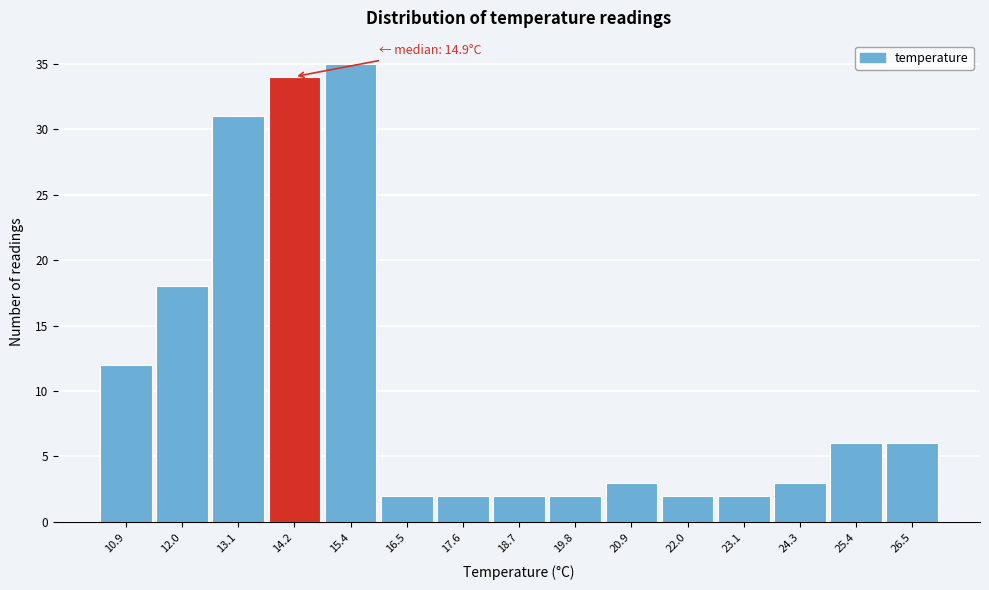

Reading left to right, transcribe all the data shown in this chart.

10.9=12	12.0=18	13.1=31	14.2=34	15.4=35	16.5=2	17.6=2	18.7=2	19.8=2	20.9=3	22.0=2	23.1=2	24.3=3	25.4=6	26.5=6